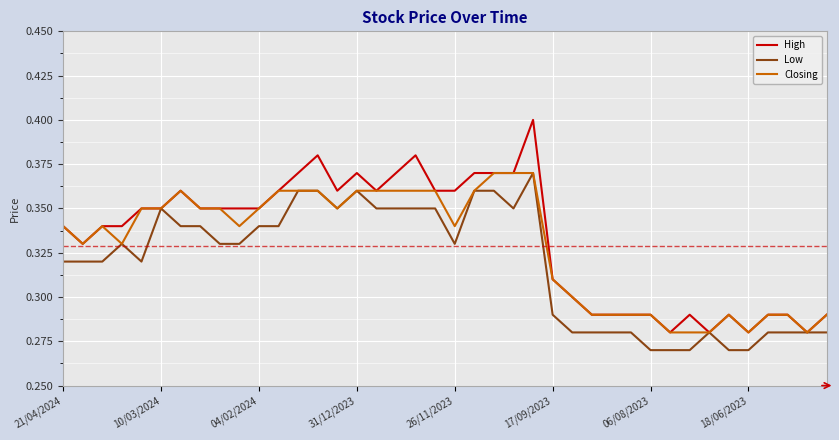

Count the number of categories in the chart.

40